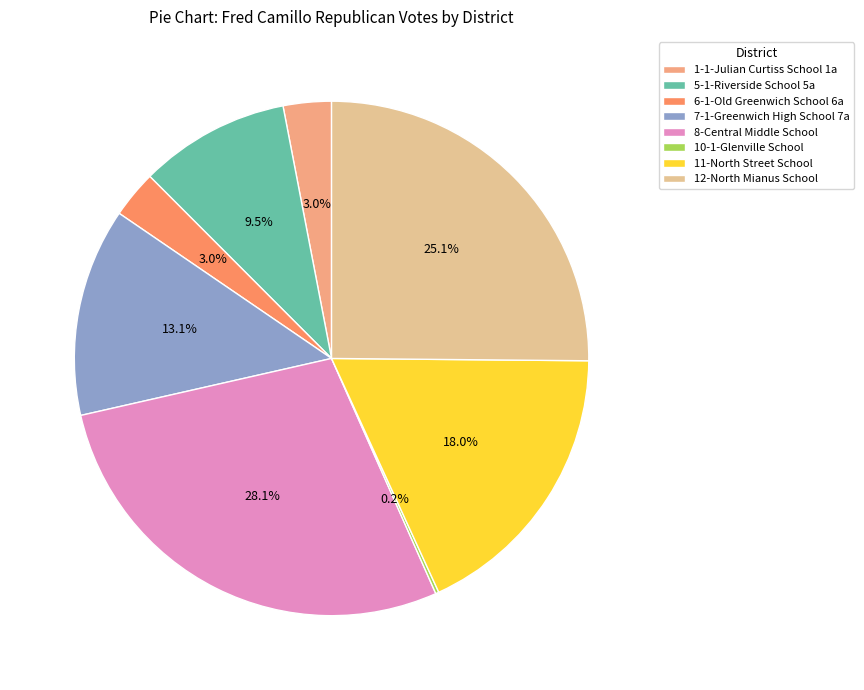

What is the smallest slice in the pie chart?

10-1-Glenville School